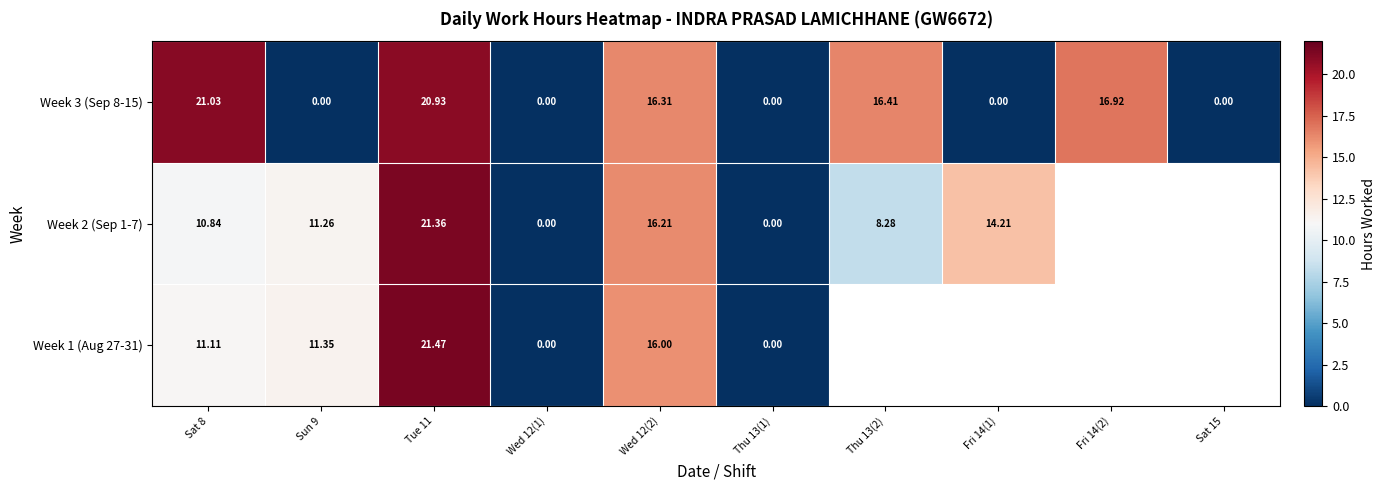

True or false: Week 1 (Aug 27-31) has a value of 16.0 at Wed 12(2).

True